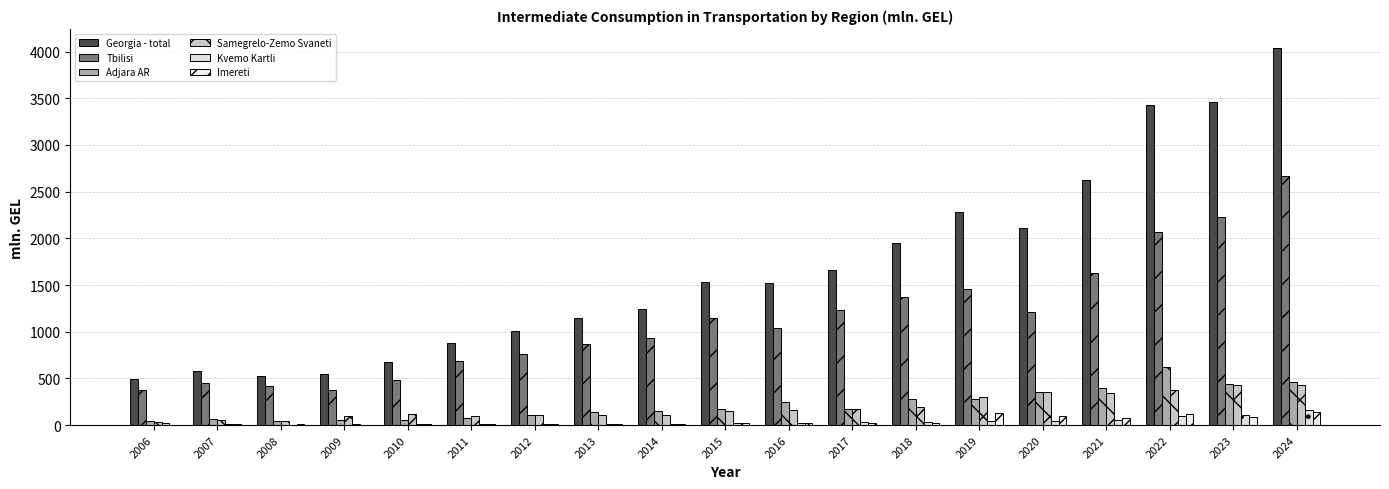

True or false: Adjara AR has a value of 51.9 at 2009.

True